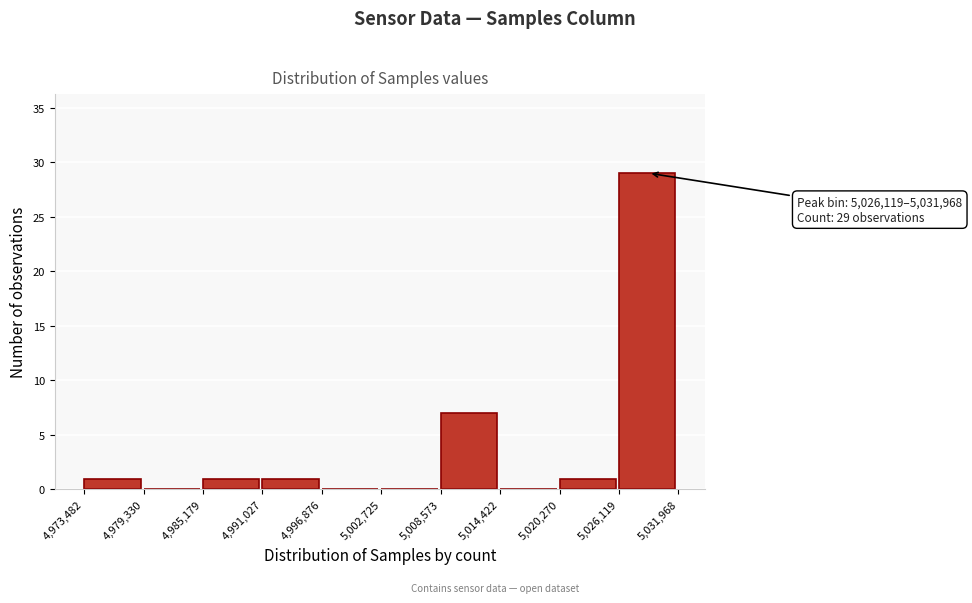

Which range on the x-axis has the tallest bar?

5,026,119 to 5,031,968